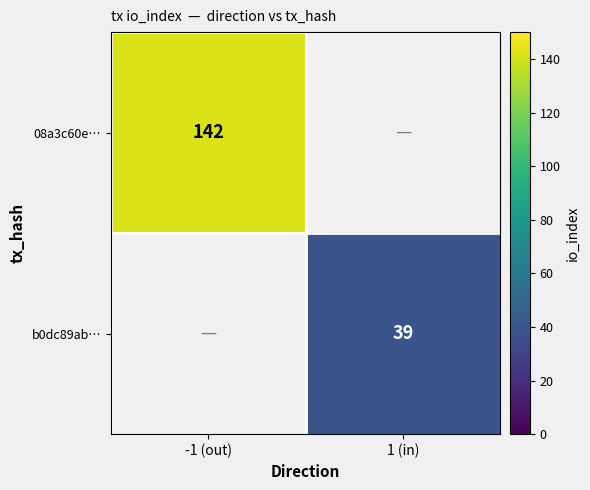

What is the difference between the highest and lowest values at 1 (in)?

39